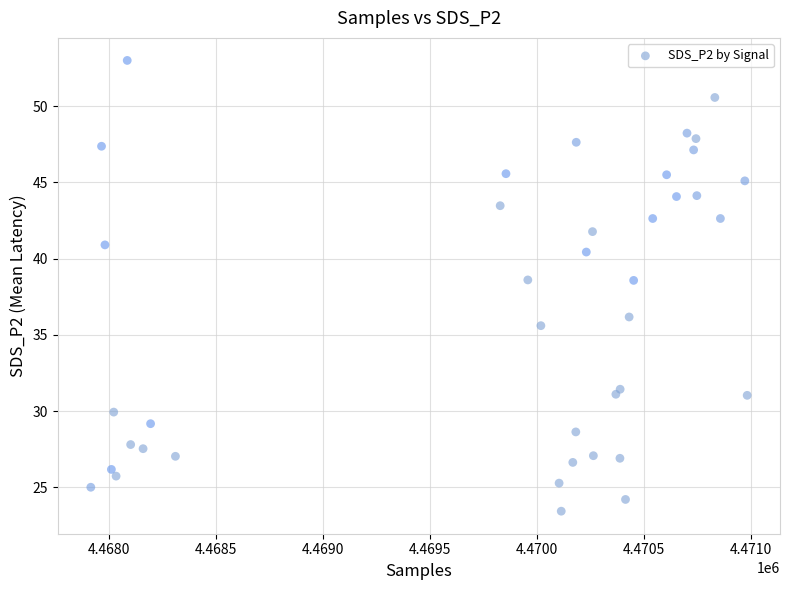

What is the range of Y values (max minus min)?

29.6